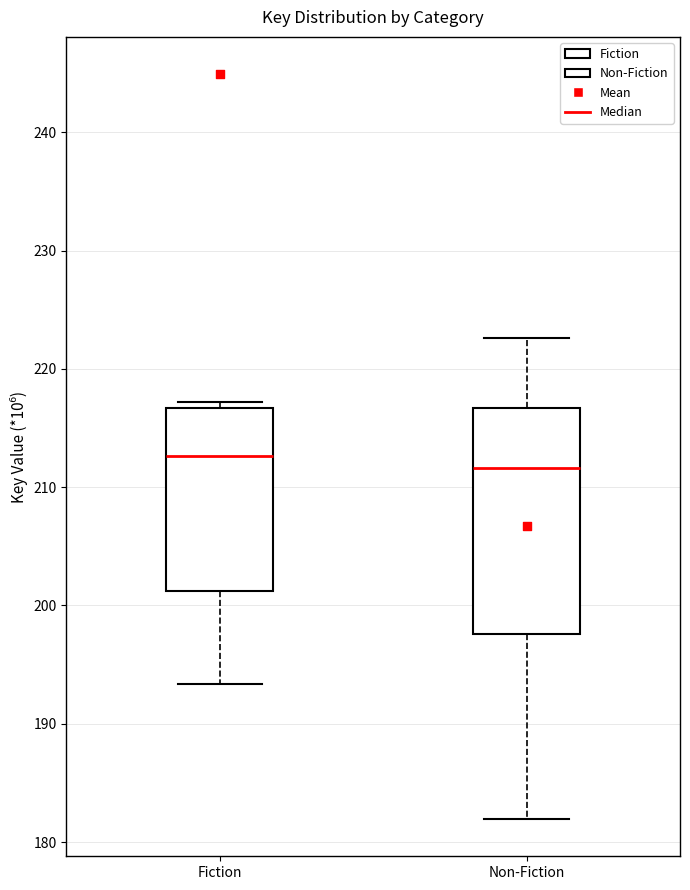

Which box is the tallest, from its lower edge to its upper edge?

Non-Fiction